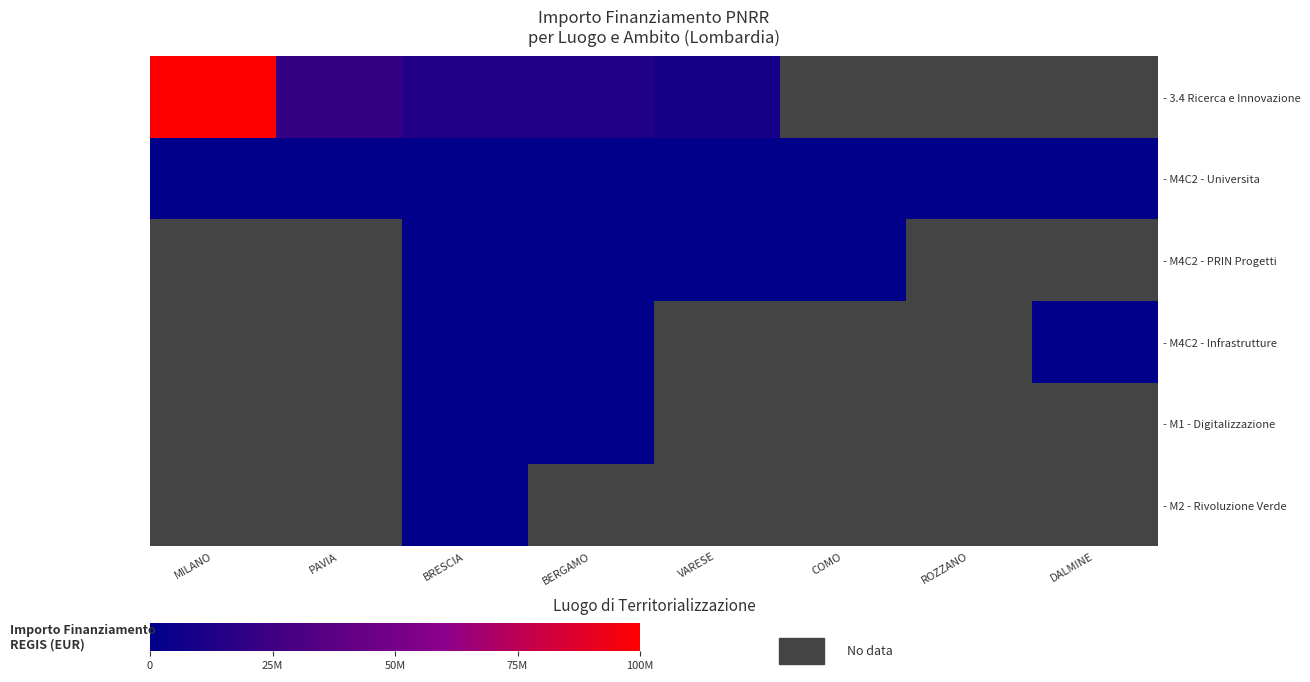

Is the value of - M1 - Digitalizzazione at BERGAMO greater than the value of - 3.4 Ricerca e Innovazione at MILANO?

No